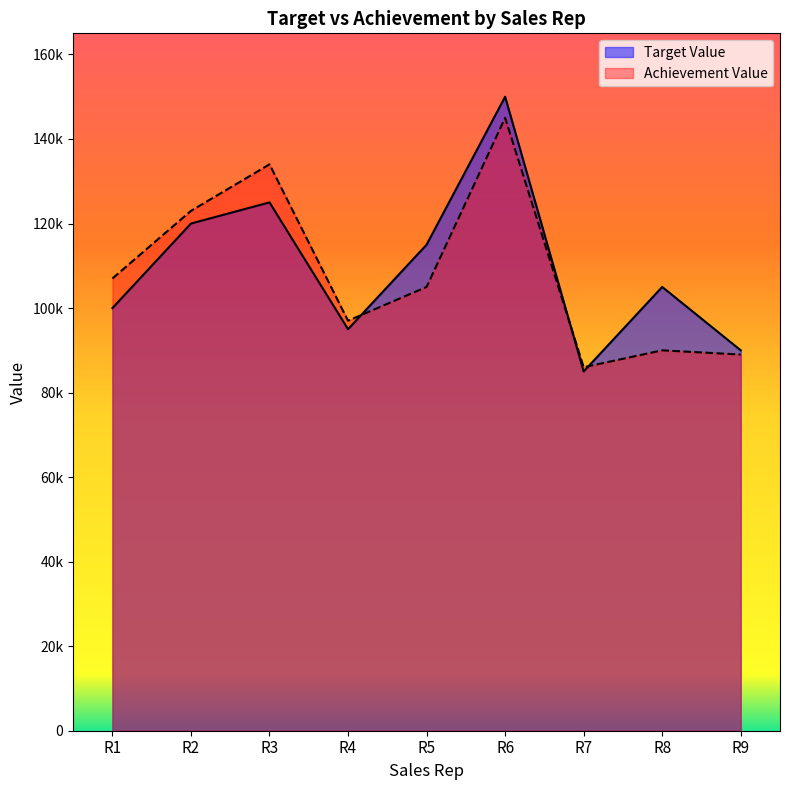

What is the difference between the second highest and second lowest values in the Target Value series?

35000